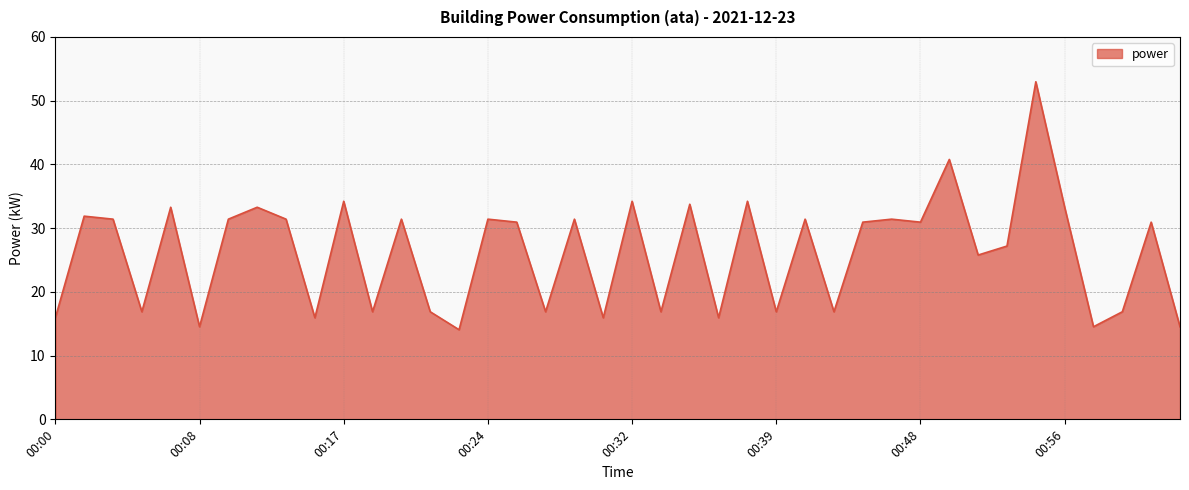

What is the difference between the maximum and minimum values?

38.9